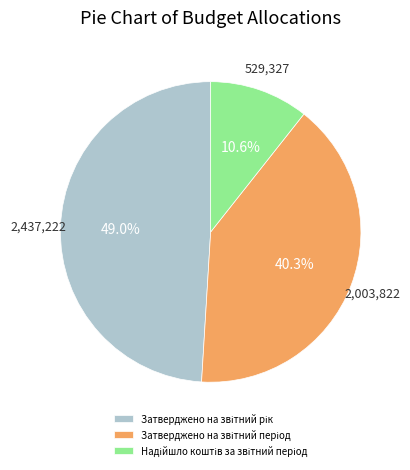

To the nearest percent, what is the difference between the largest and smallest slice percentages?

38%